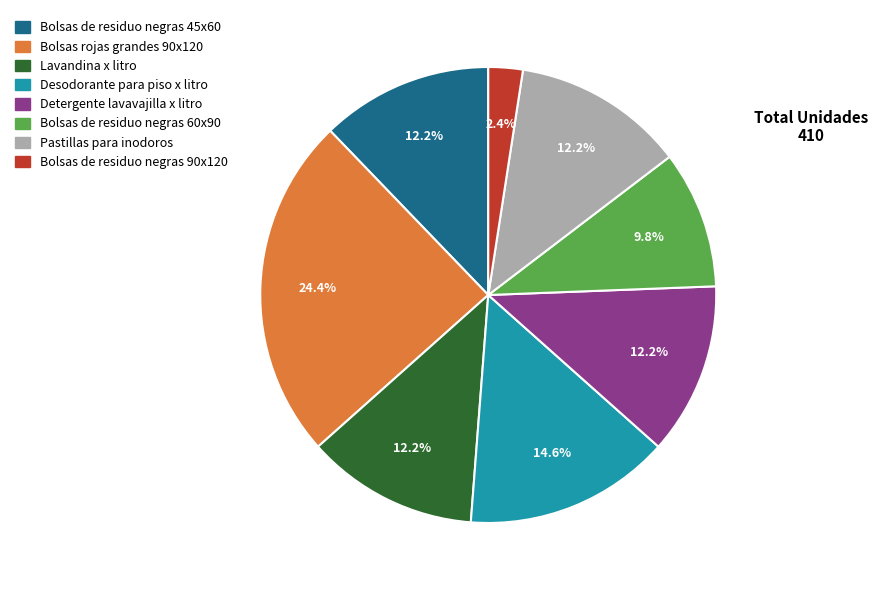

Does any single category account for the majority?

No